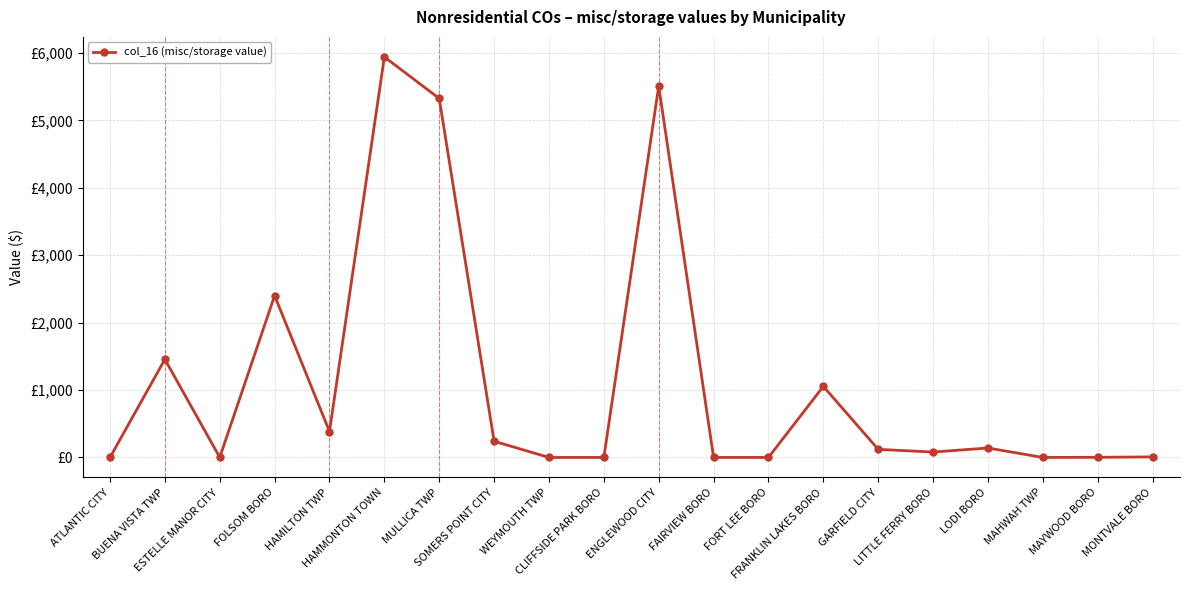

Does the chart have visible grid lines?

Yes